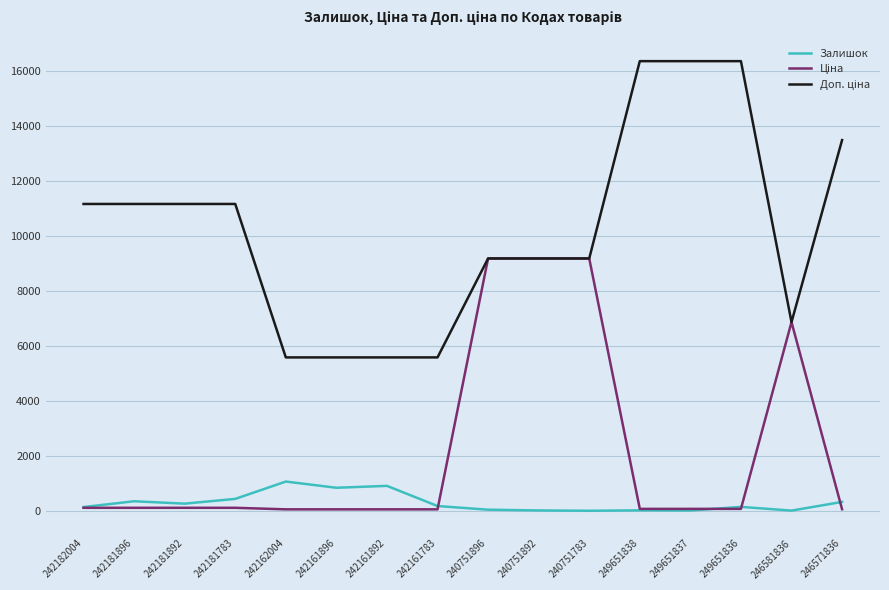

Which series changed the most between 242182004 and 242162004?

Доп. ціна